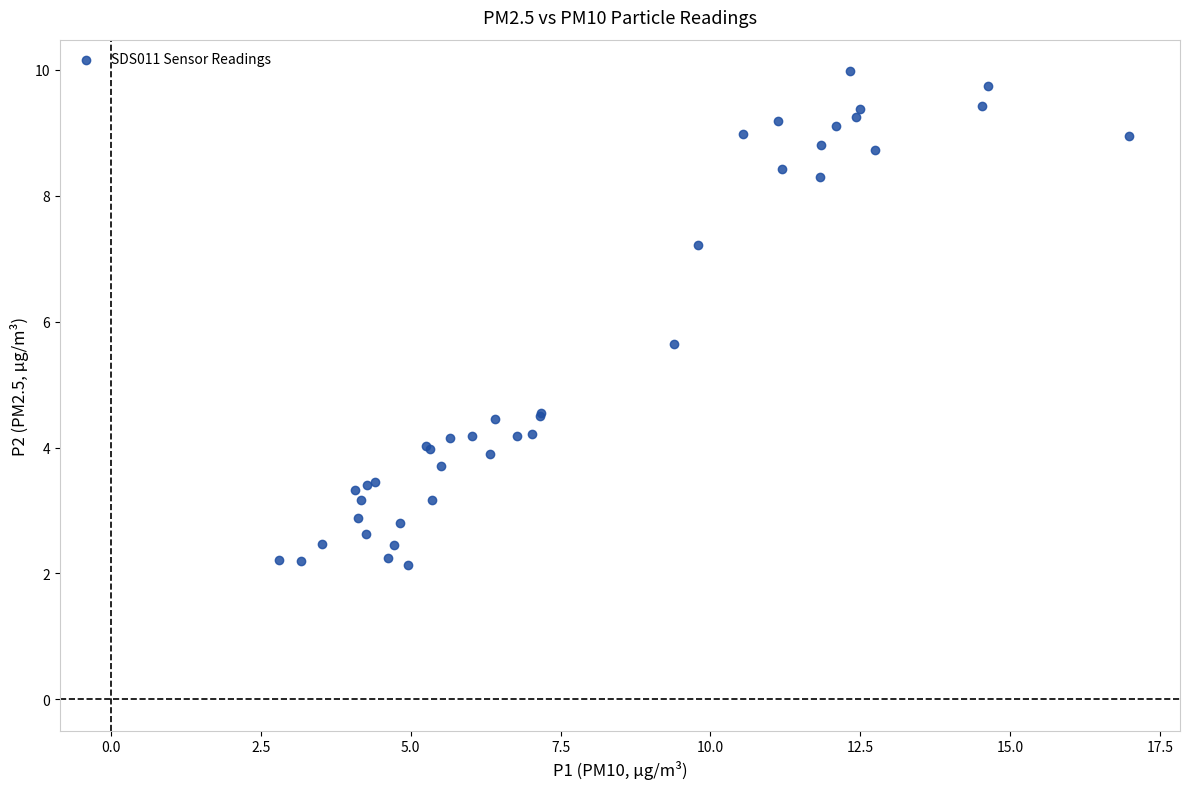

What Y value in the scatter plot is closest to 6?

5.7